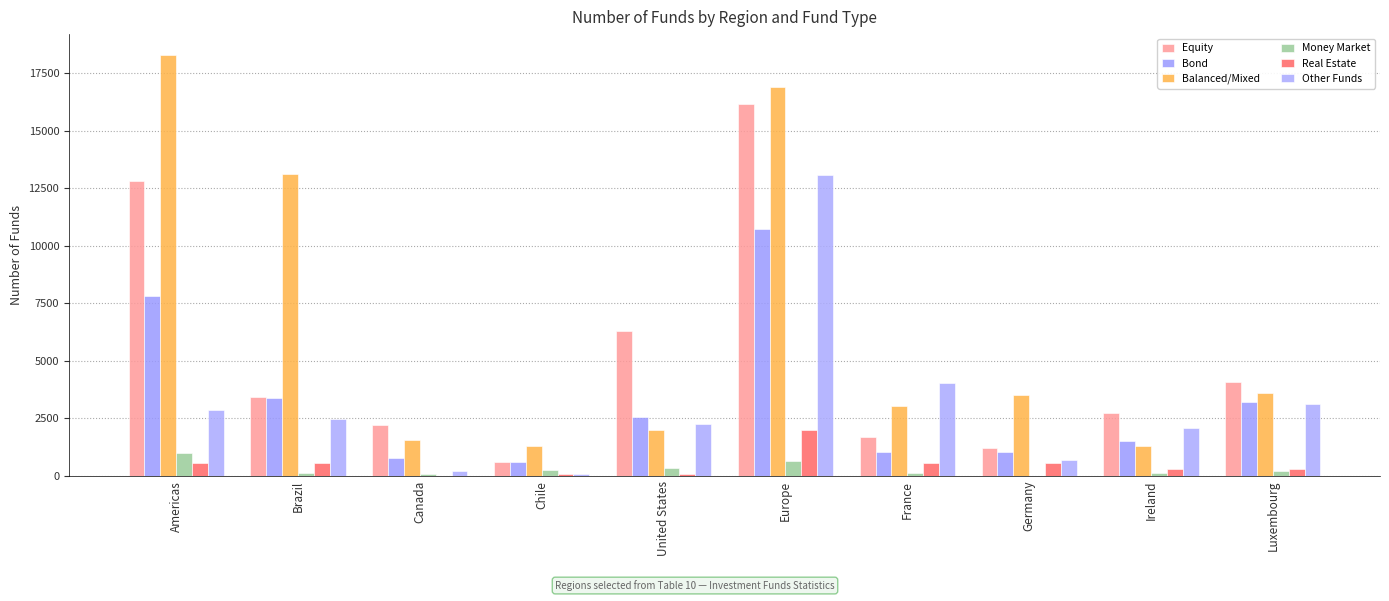

Where does the Other Funds series first go above 2474?

Americas